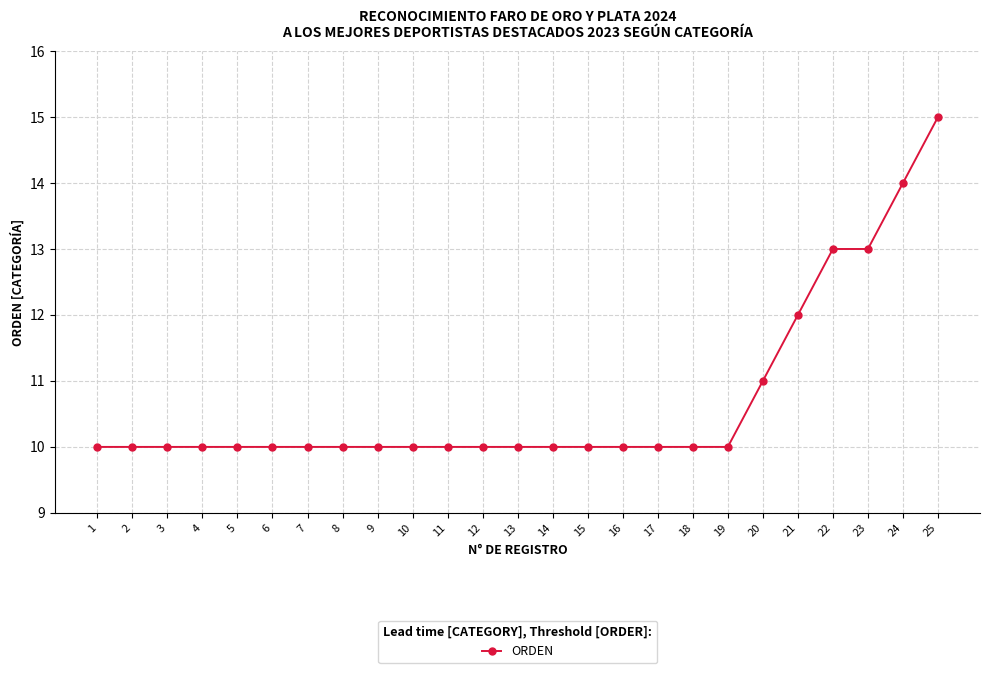

How many lines are shown in the chart?

1